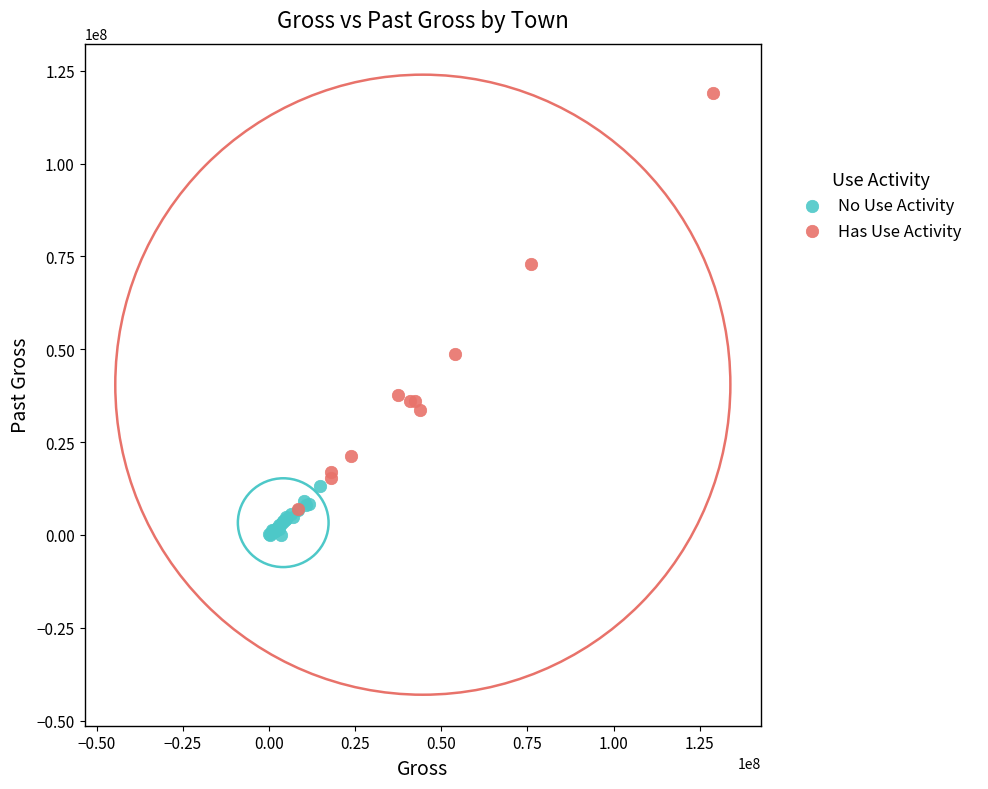

What are all the series names shown in the legend?

No Use Activity, Has Use Activity